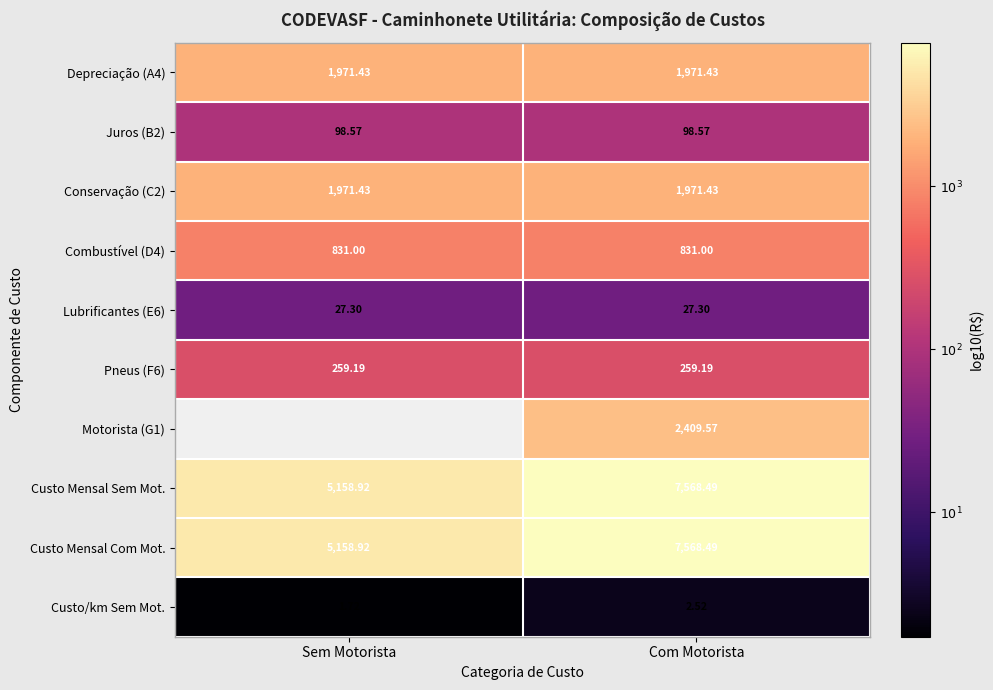

What is the minimum value shown in the chart?

0.2